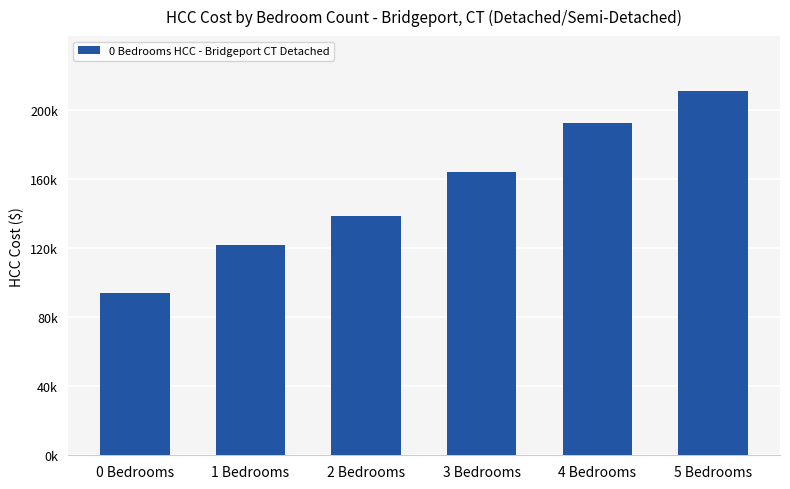

What is the ratio of the value at 5 Bedrooms to the value at 1 Bedrooms?

1.7